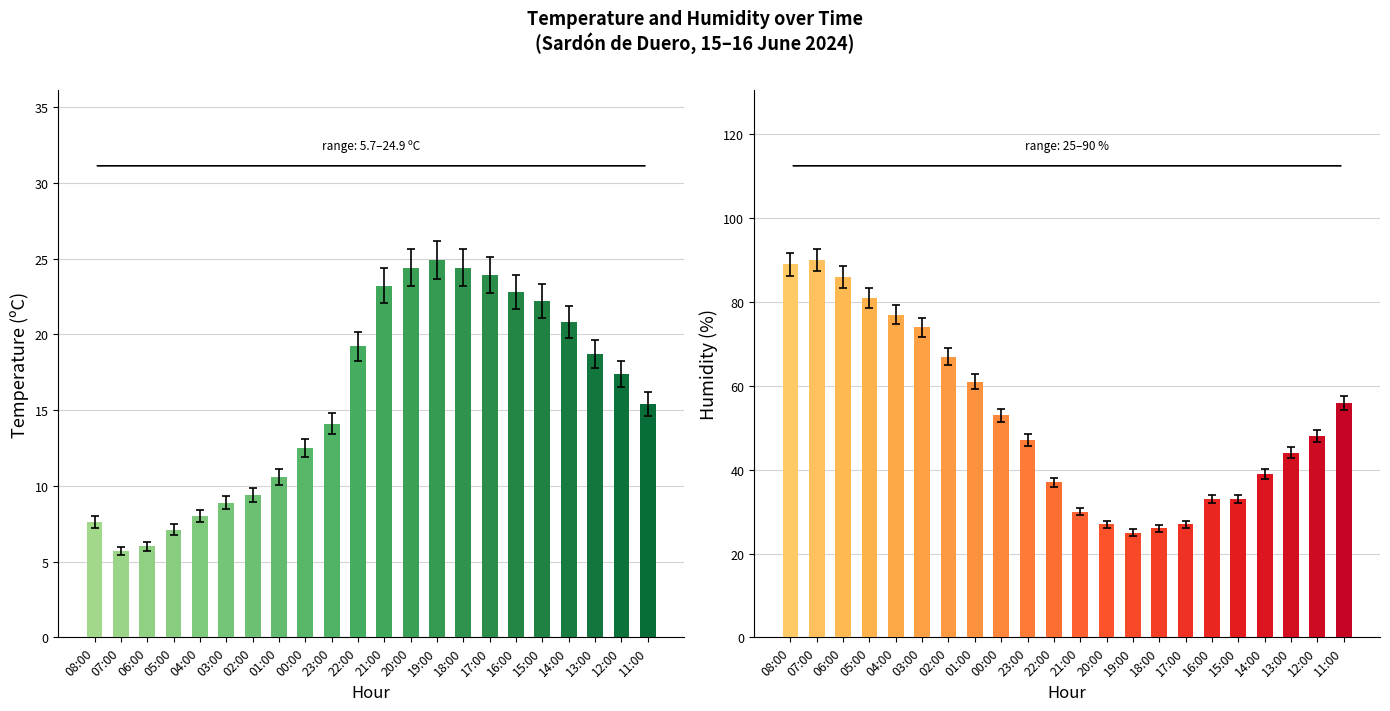

List the series in order of their overall mean, highest first.

Hezetasuna (%), Tenperartura (ºC)